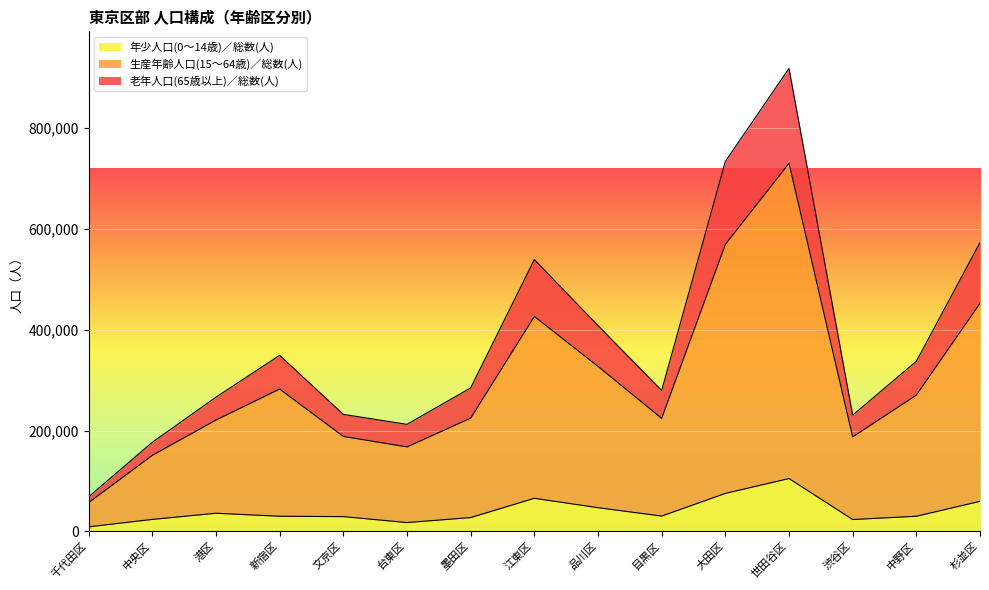

At which label does 年少人口(0～14歳)／総数(人) reach its peak?

世田谷区